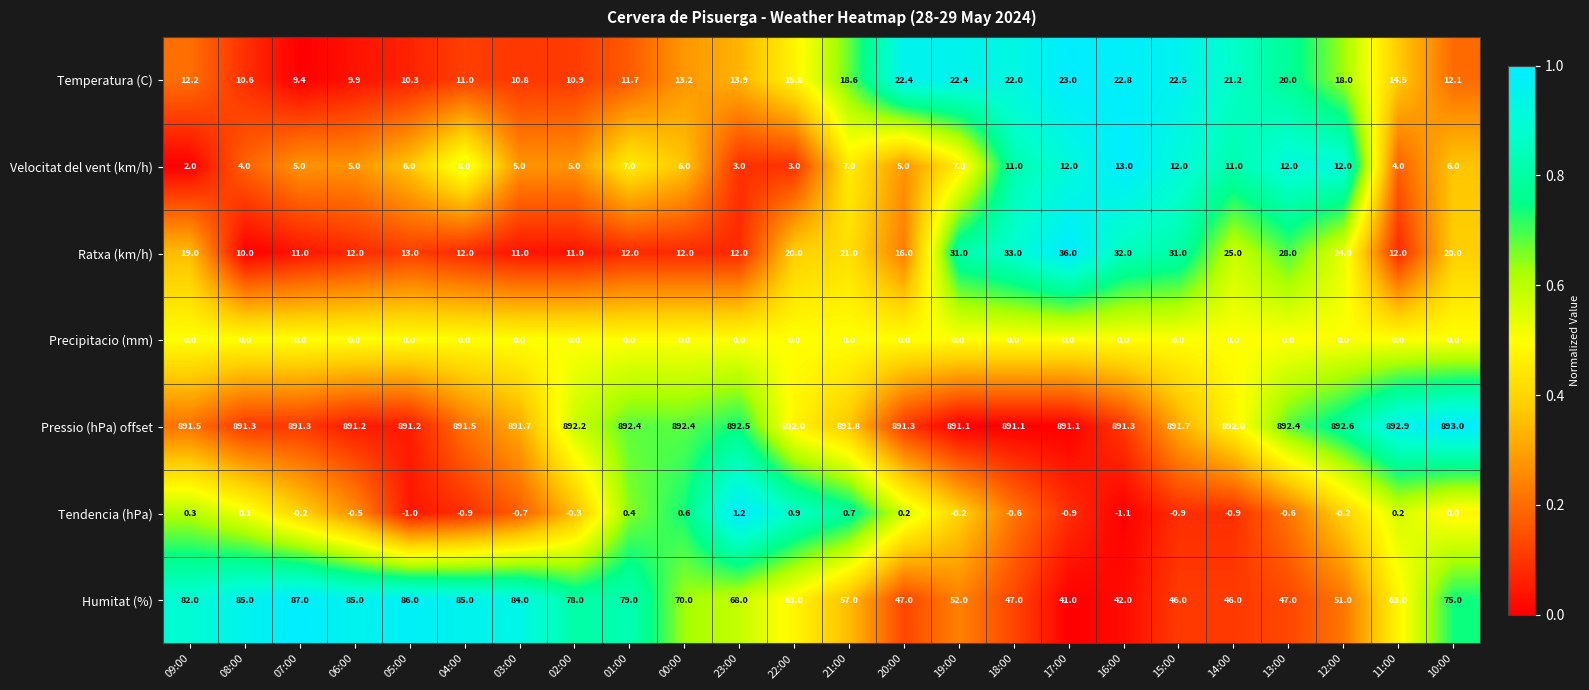

Rank the series by their maximum value, from lowest to highest.

Precipitacio (mm), Tendencia (hPa), Velocitat del vent (km/h), Temperatura (C), Ratxa (km/h), Humitat (%), Pressio (hPa) offset